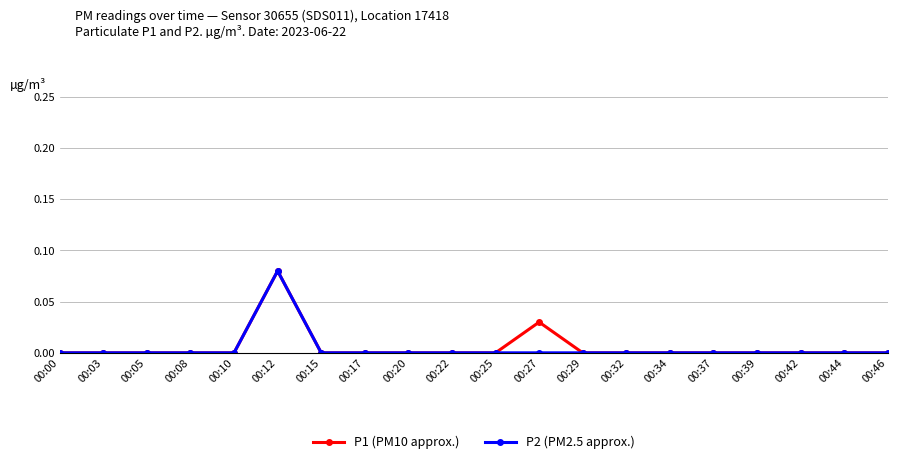

How many data points does each series have?

20